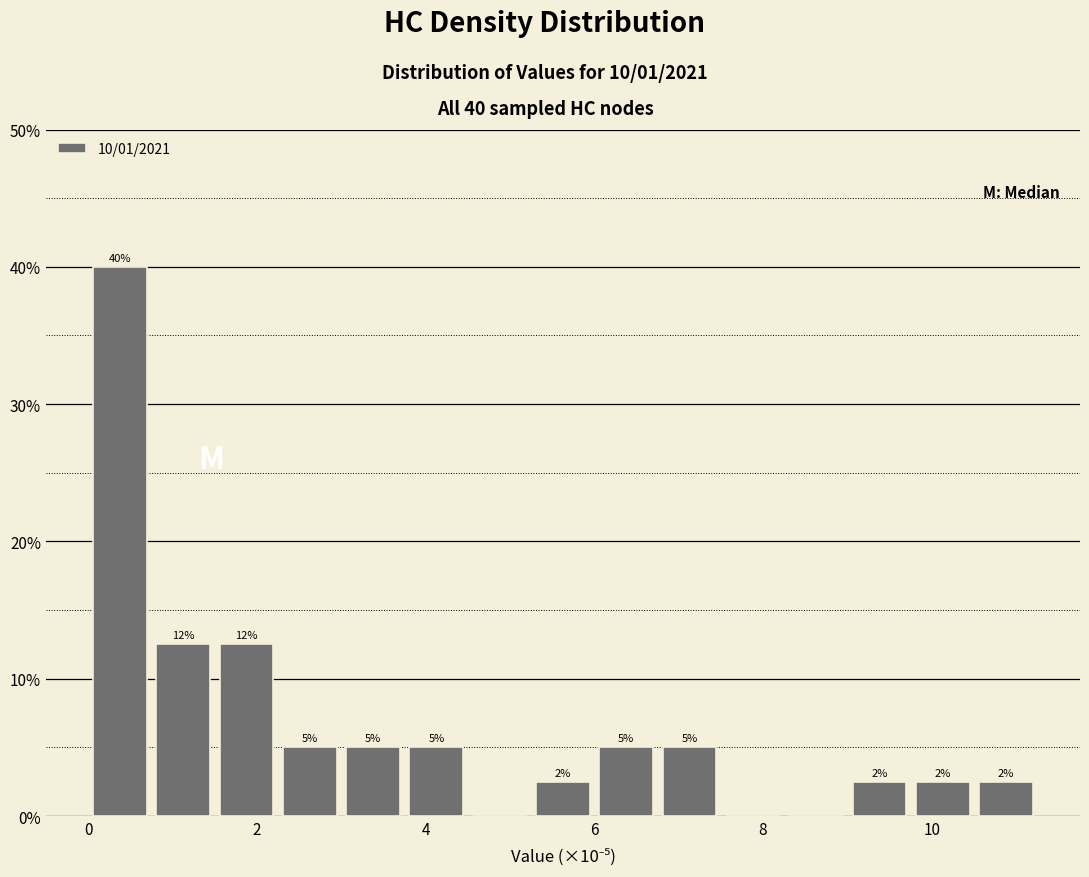

Read against the x-axis, roughly where is the centre of the tallest bar?

0.4